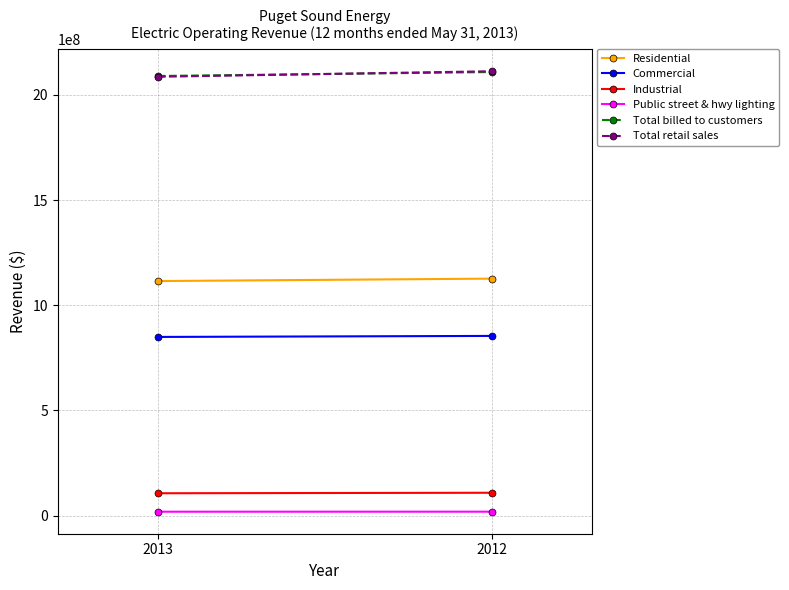

Which series has the largest total across all categories?

Total retail sales